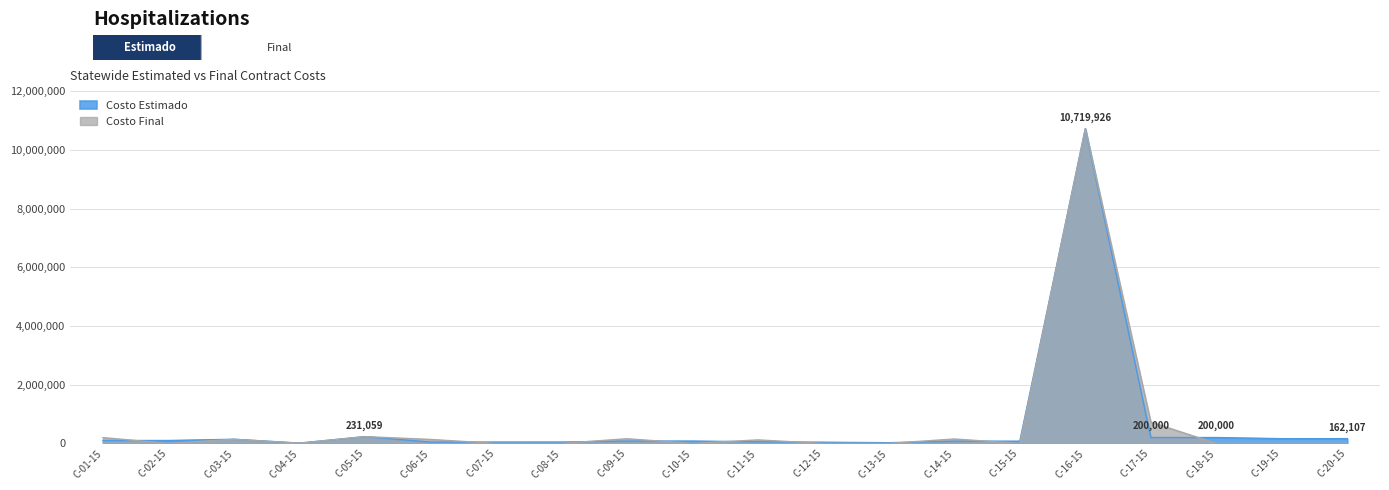

What is the total value across all series at C-16-15?

21439852